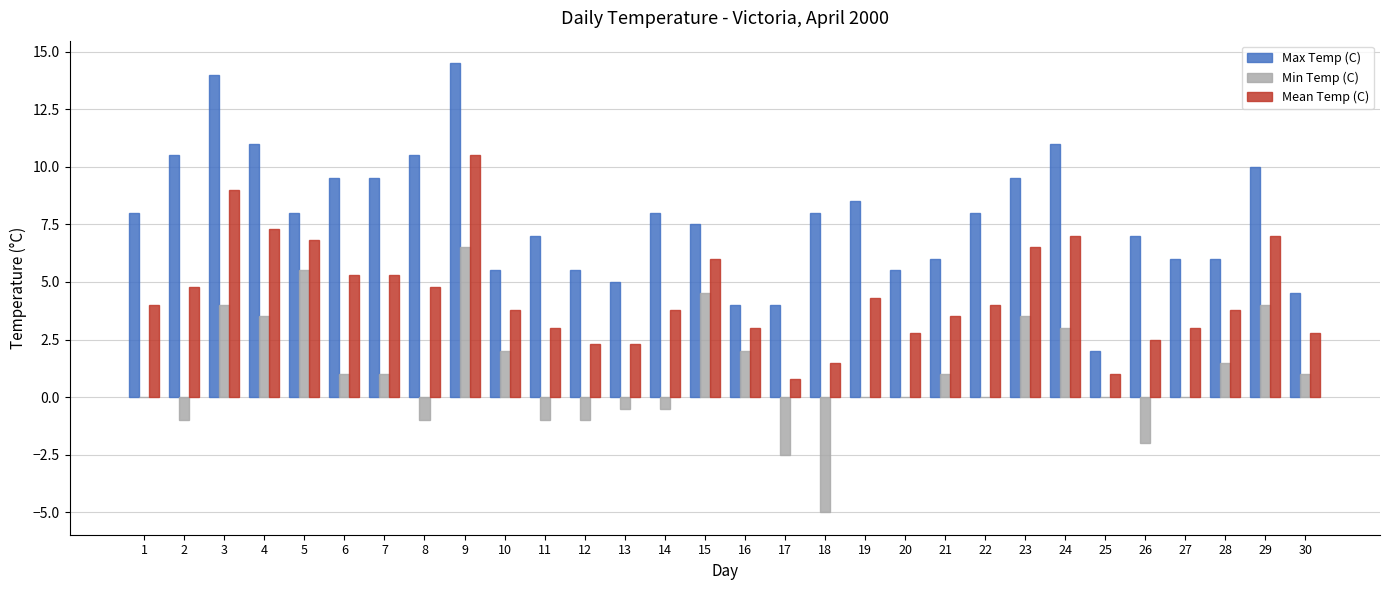

What is the sum of the Min Temp (C) values at 10 and 11?

1.0